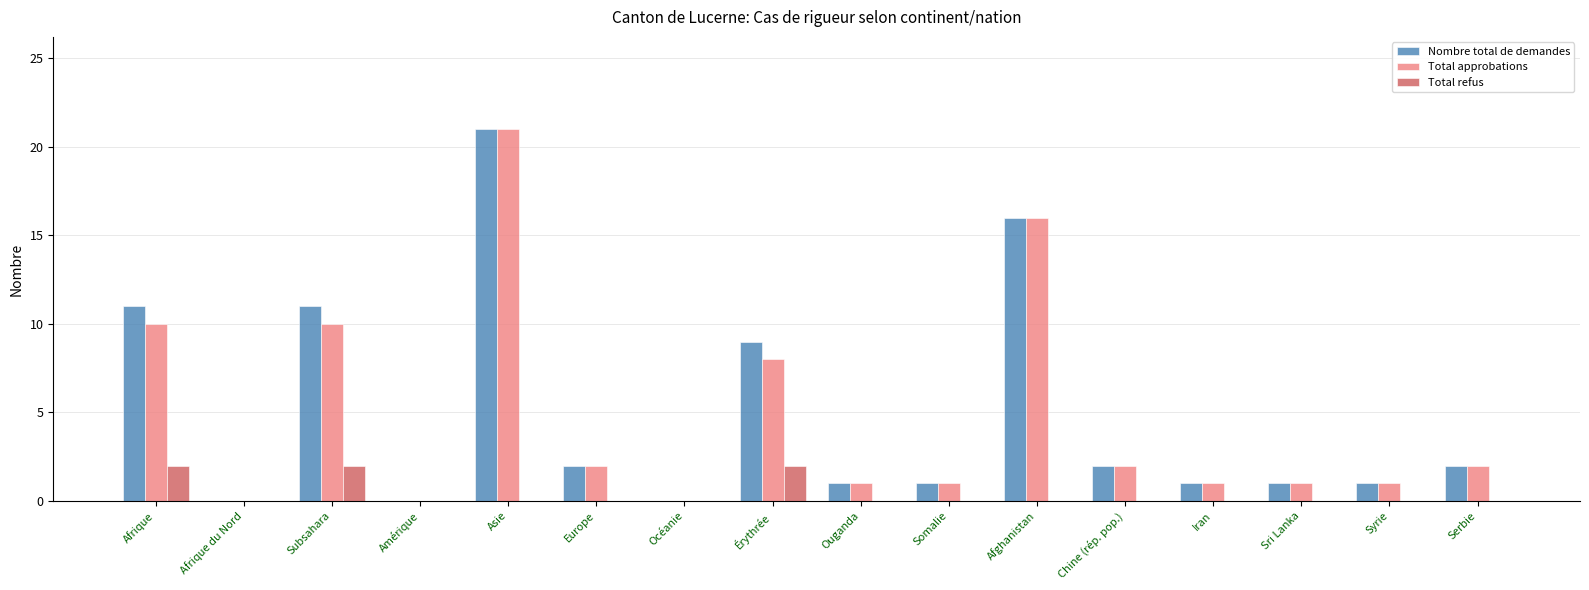

The value of Total refus at Océanie is 0. True or false?

True